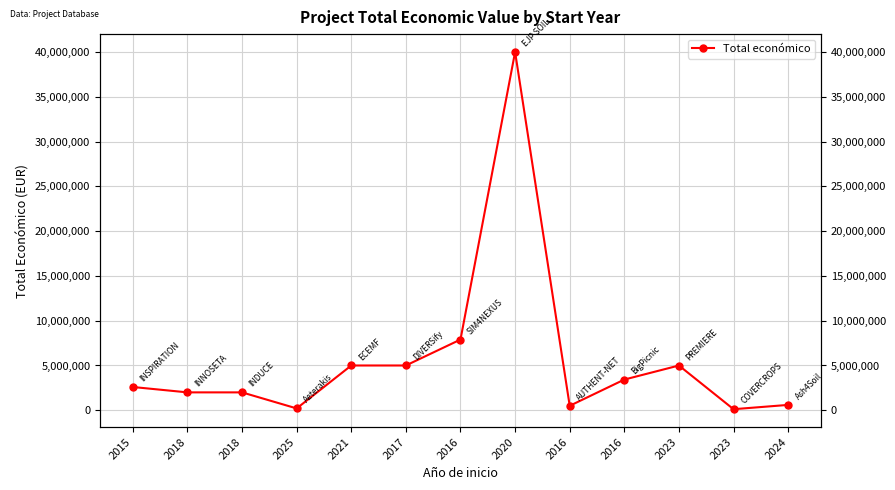

What is the sum of the values at 2016 and 2016?

3928300